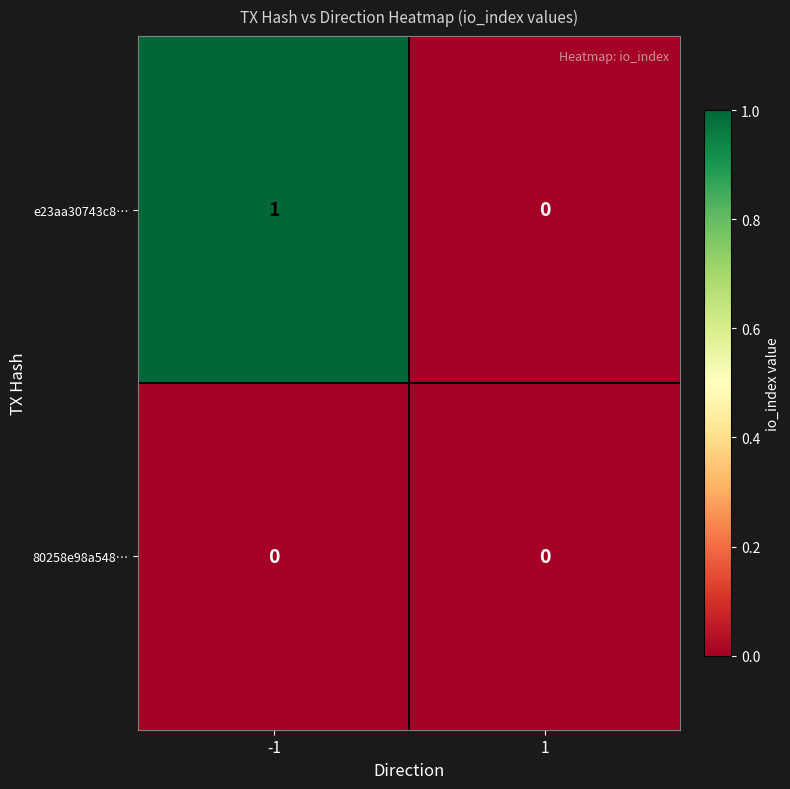

Between -1 and 1, which series saw the biggest shift?

e23aa30743c8…